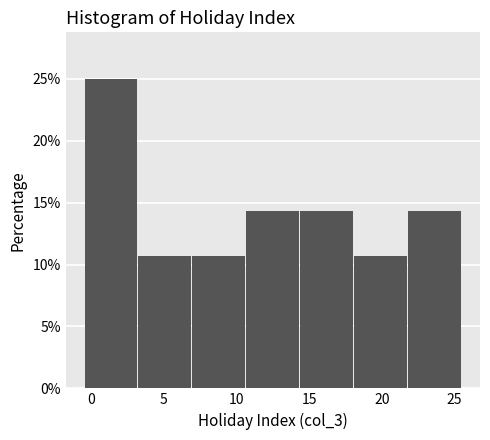

Reading left to right, list every bar in this chart as the range it spans on the x-axis followed by its height. Neither the bar edges nor the heights are printed on the chart, so give them approximately, as read against the axes.

-0.5 to 3.0: 25.0
3.0 to 7.0: 10.5
7.0 to 10.5: 10.5
10.5 to 14.5: 14.5
14.5 to 18.0: 14.5
18.0 to 22.0: 10.5
22.0 to 25.5: 14.5